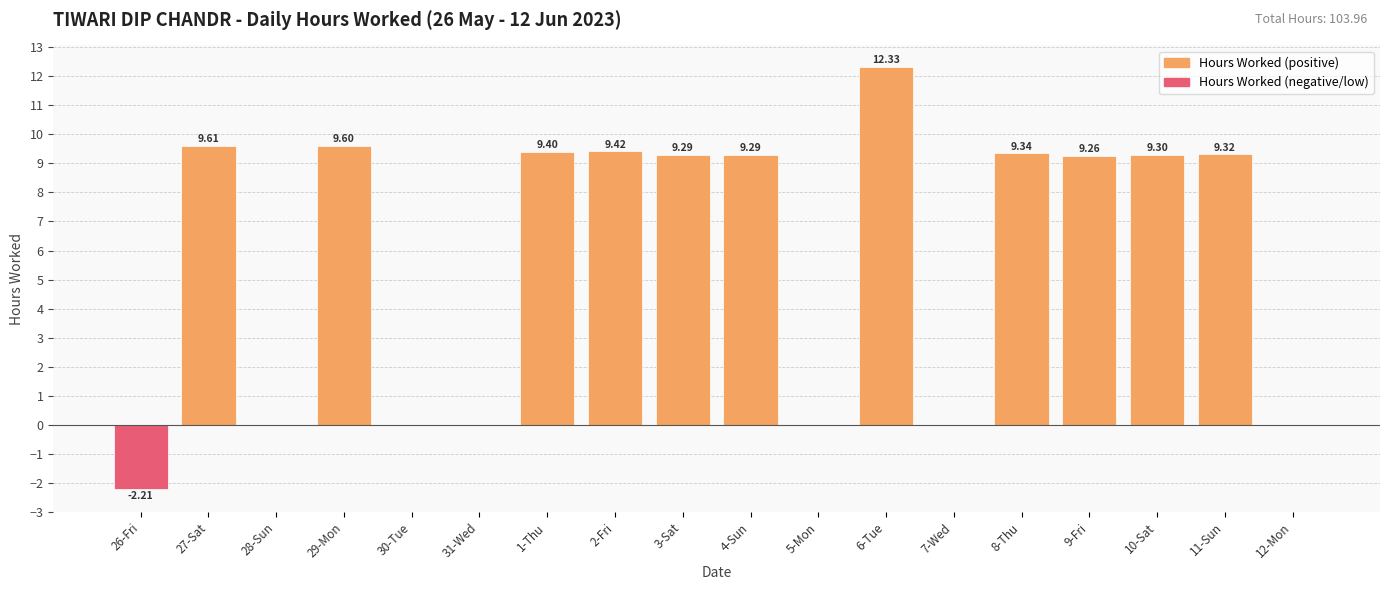

What is the sum of the values at 1-Thu and 10-Sat?

18.7